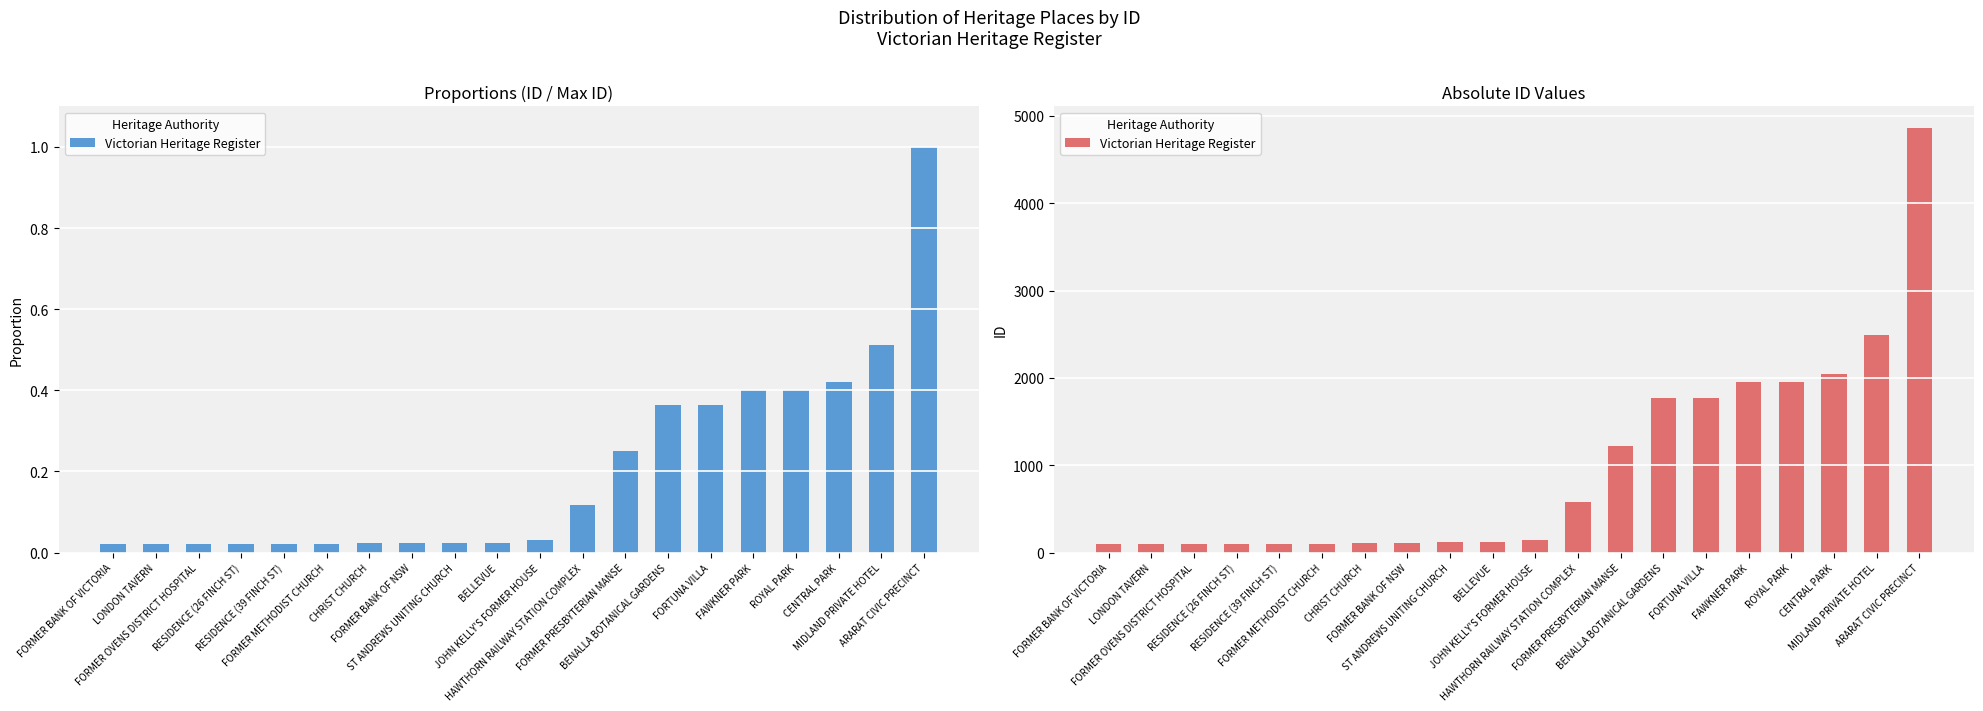

Does the chart contain any negative values?

No